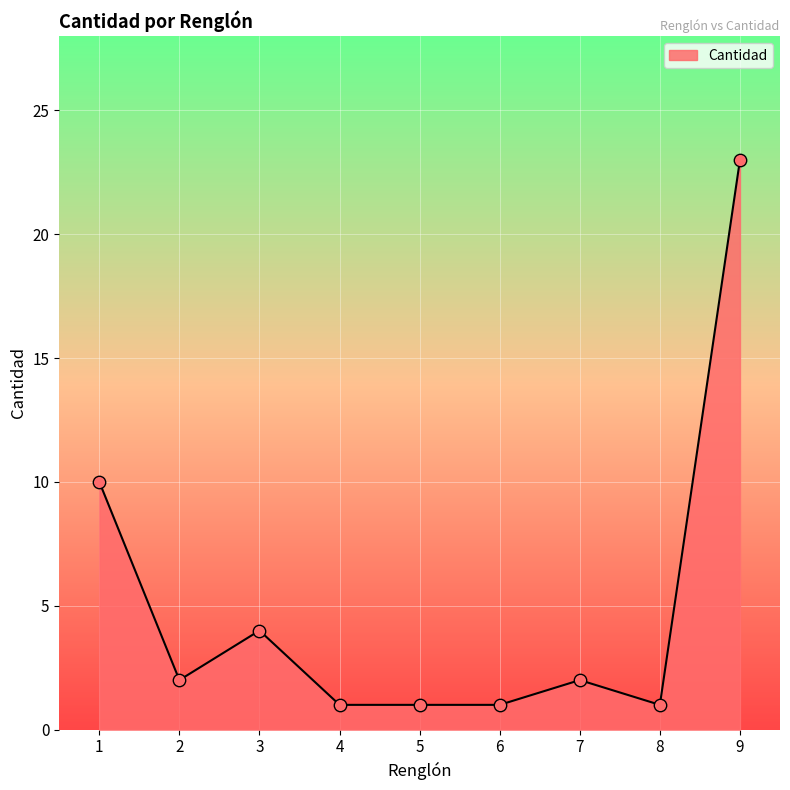

What is the ratio of the value at 2 to the value at 4?

2.0